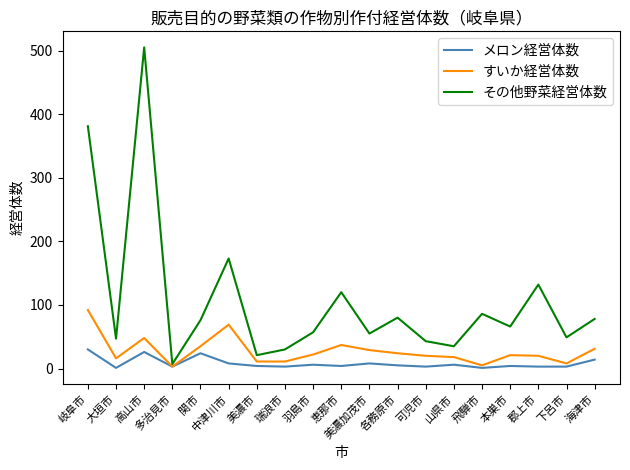

What is the smallest value displayed?

1